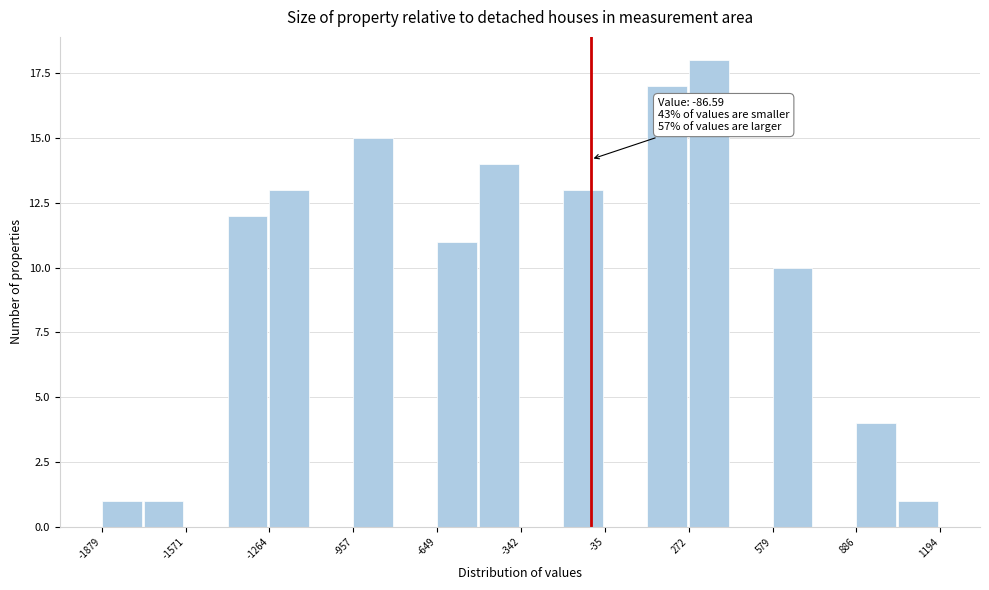

Around what value on the x-axis is the tallest bar? Give the approximate position of its centre, as read against the axis.

350